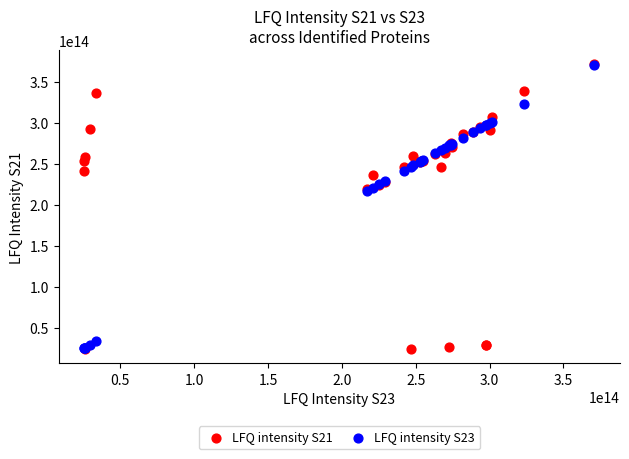

What are all the series names shown in the legend?

LFQ intensity S21, LFQ intensity S23